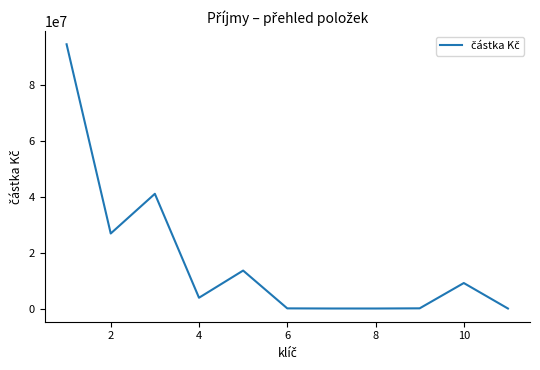

What is the maximum value shown in the chart?

94674851.9